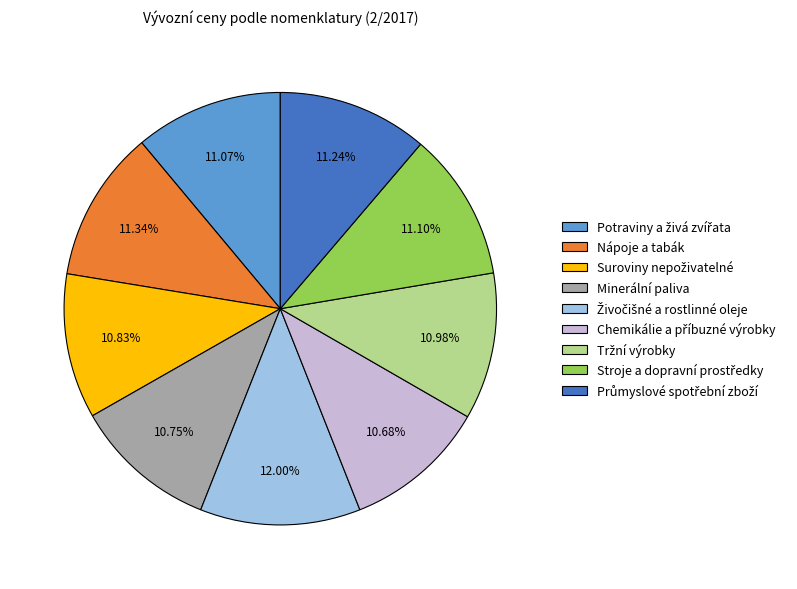

How many segments does this pie chart have?

9